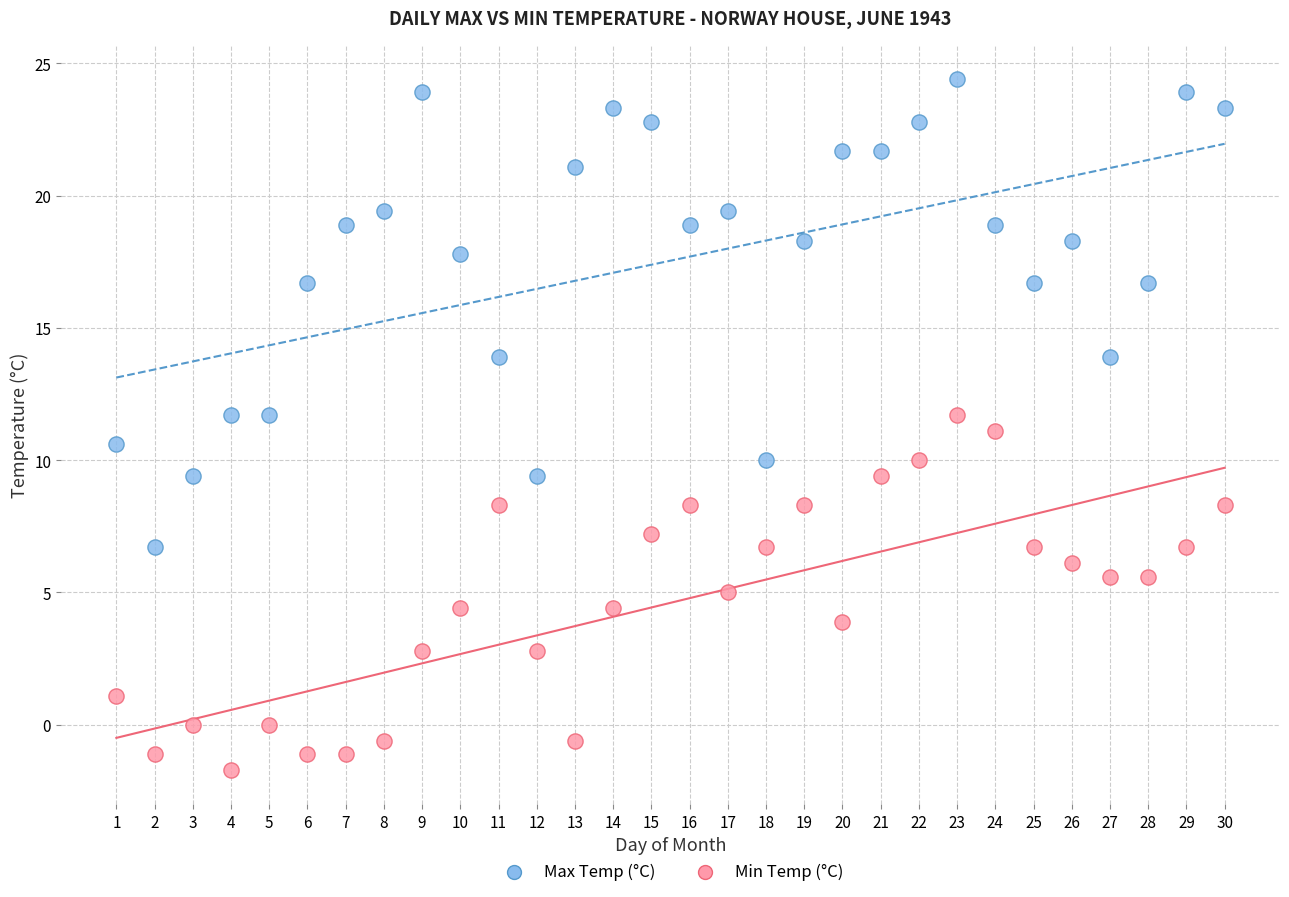

What are all the series names shown in the legend?

Max Temp (°C), Min Temp (°C)